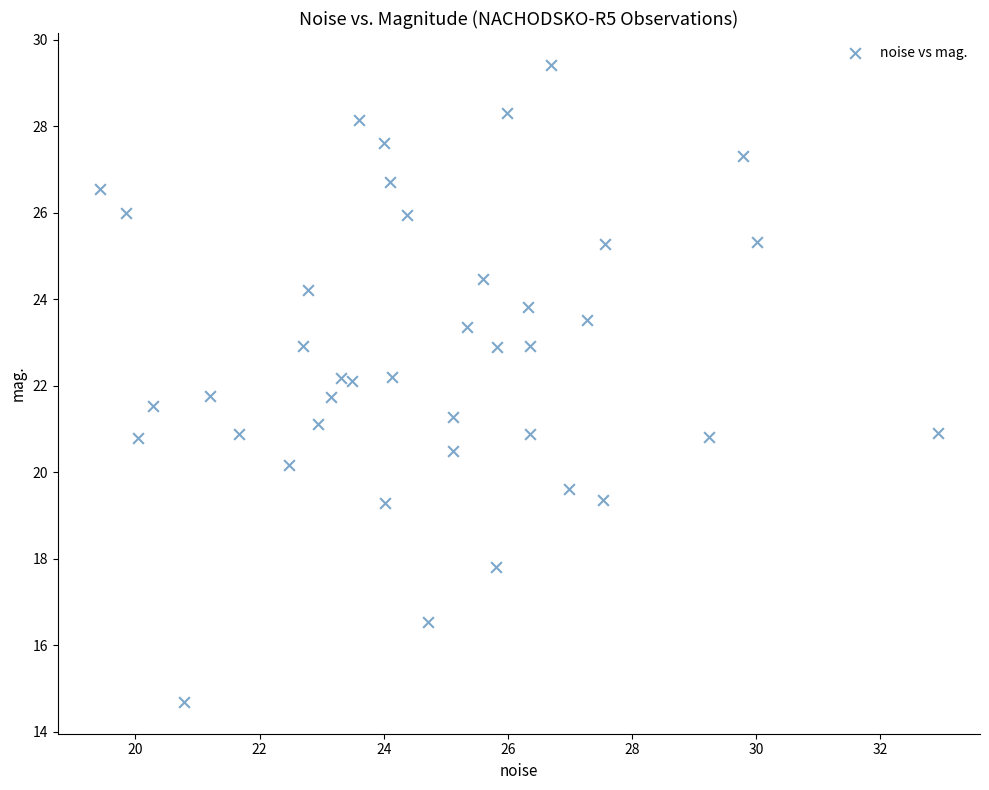

What is the range of Y values (max minus min)?

14.7